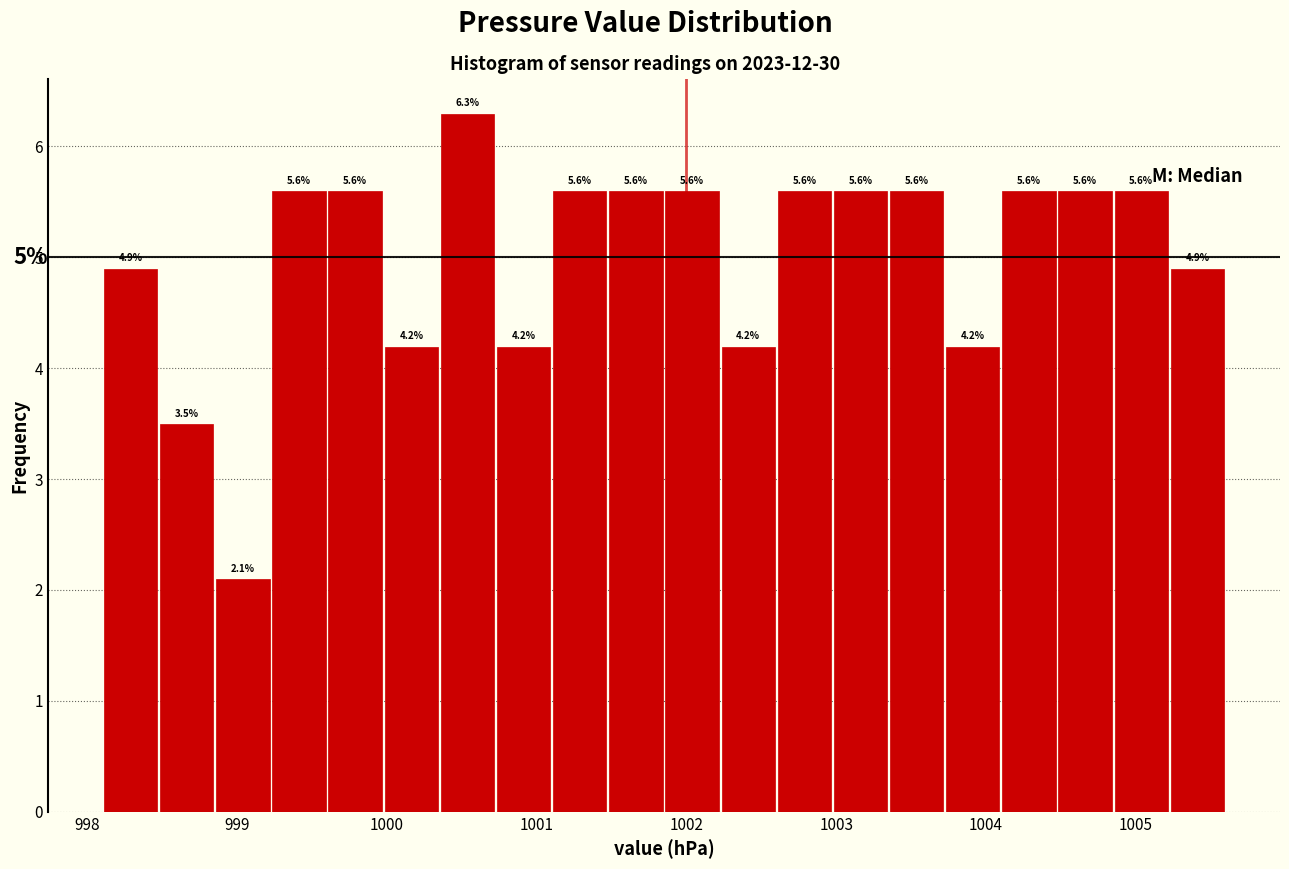

Read against the x-axis, roughly where is the centre of the tallest bar?

1000.5